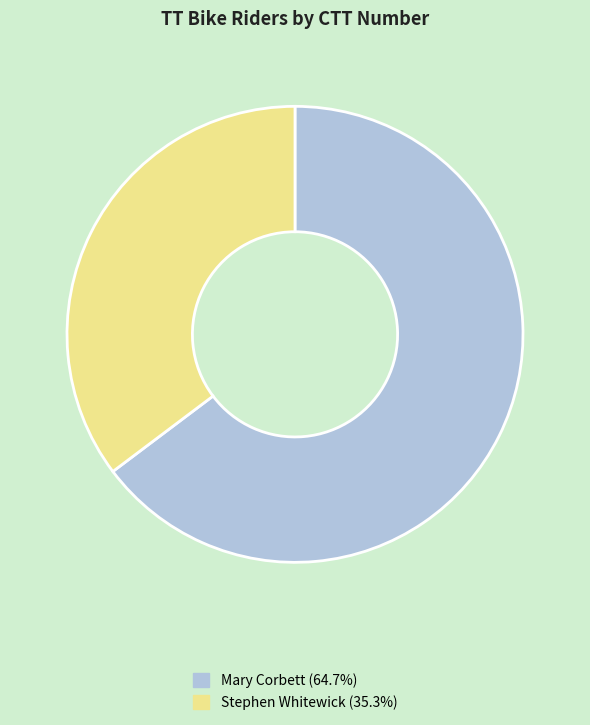

True or false: Mary Corbett accounts for 72% of the total.

False